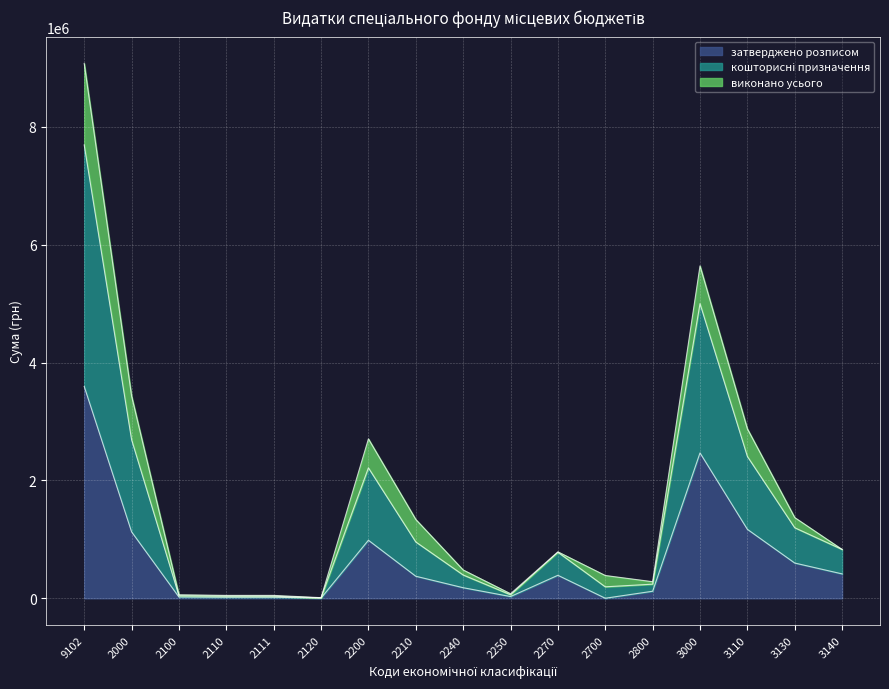

What is the maximum value for затверджено розписом?

3595177.0